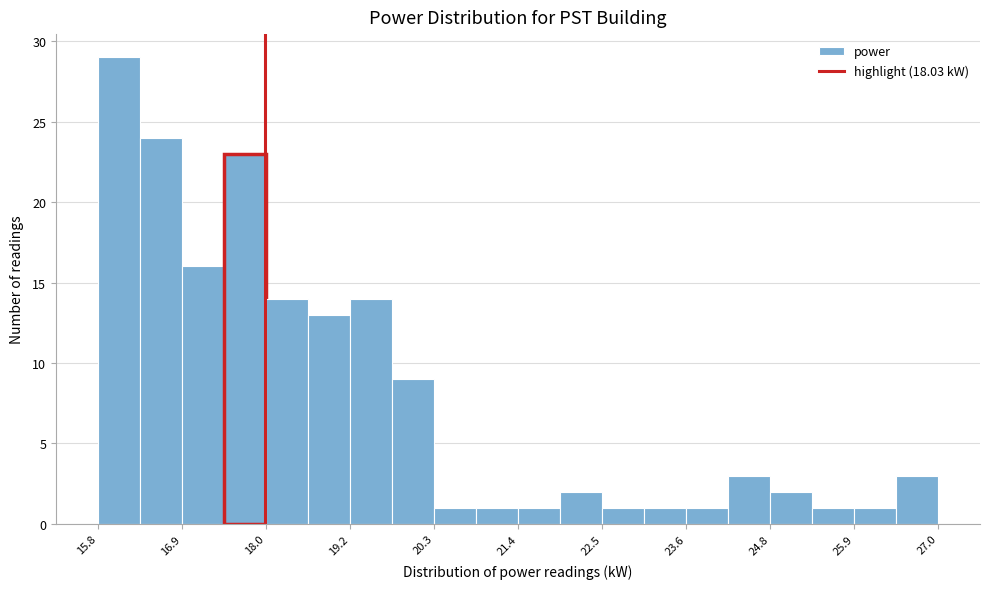

Around what value on the x-axis is the tallest bar? Give the approximate position of its centre, as read against the axis.

16.0